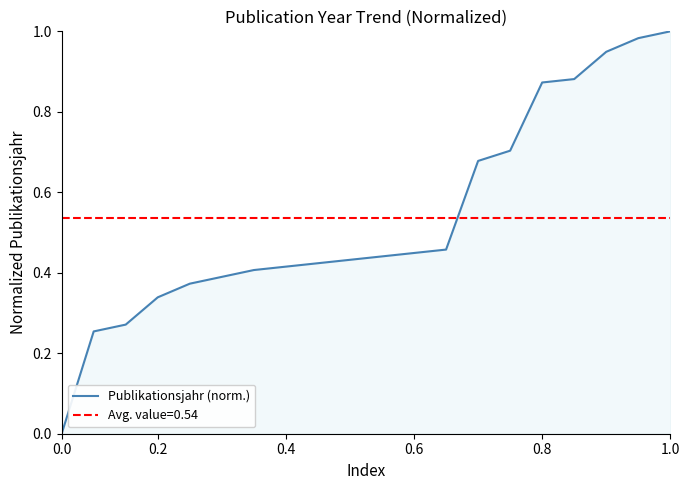

Is it true that Publikationsjahr (norm.) equals 0.0 at 0.0?

True